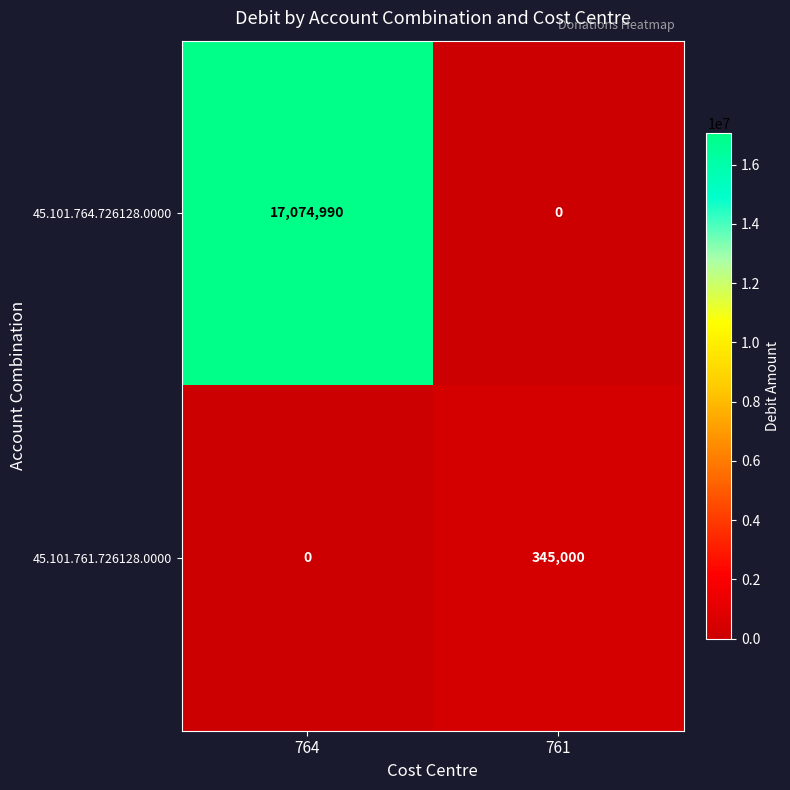

What is the total value across all series at 761?

345000